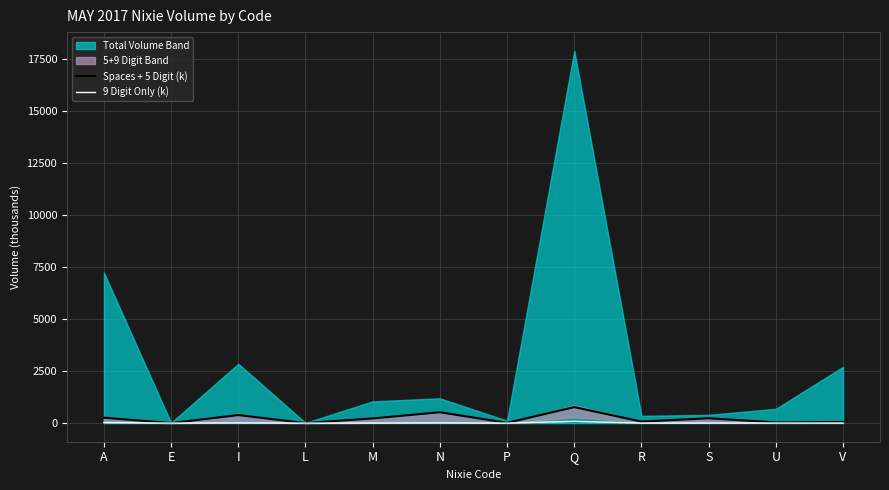

Between L and A, which is larger?

A